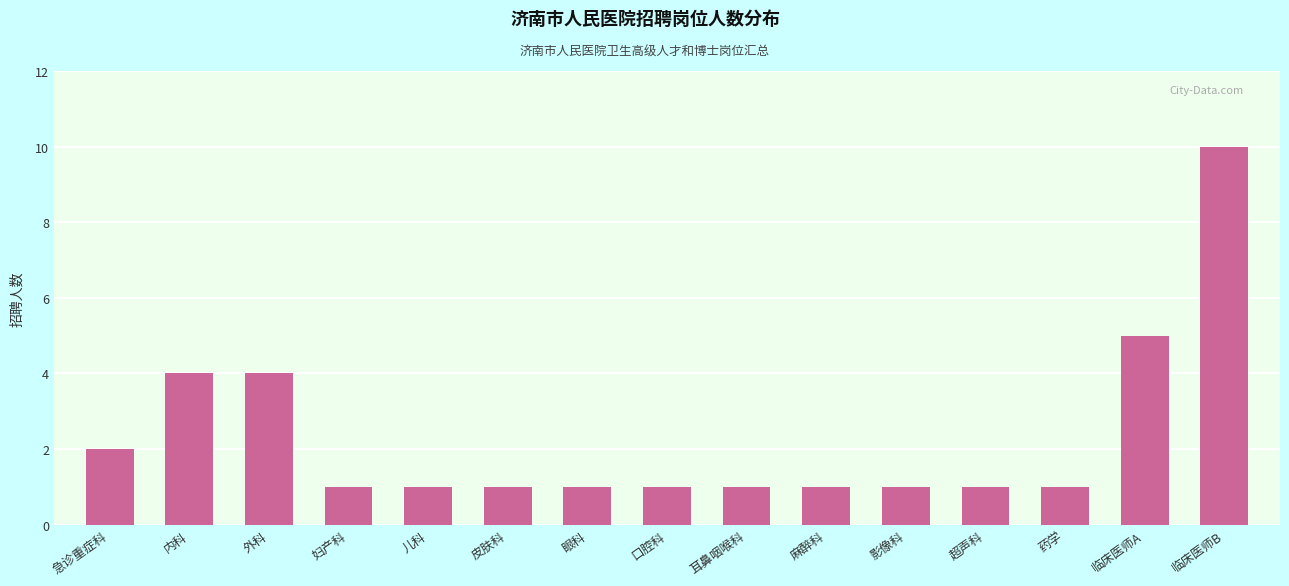

The chart shows a value of 1 at 急诊重症科. True or false?

False